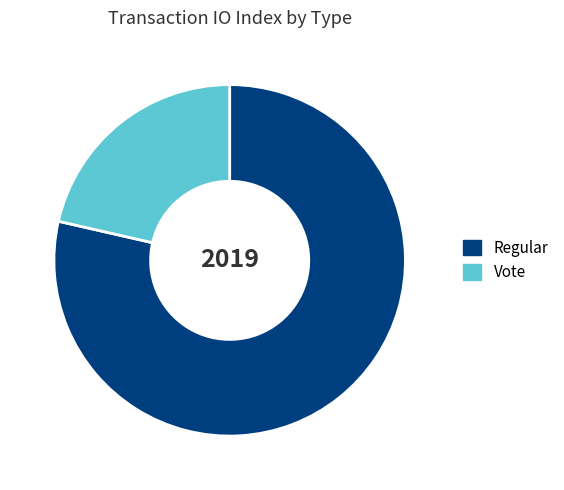

Which slice represents more than half of the pie?

Regular